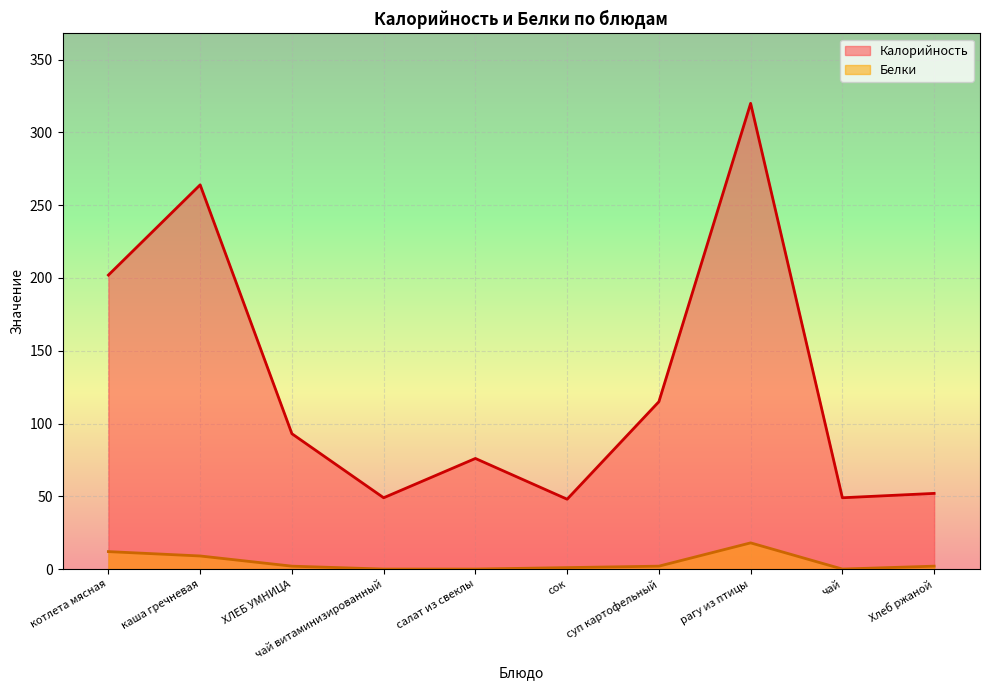

In Белки, how many points are lower than both neighbors (excluding endpoints)?

1